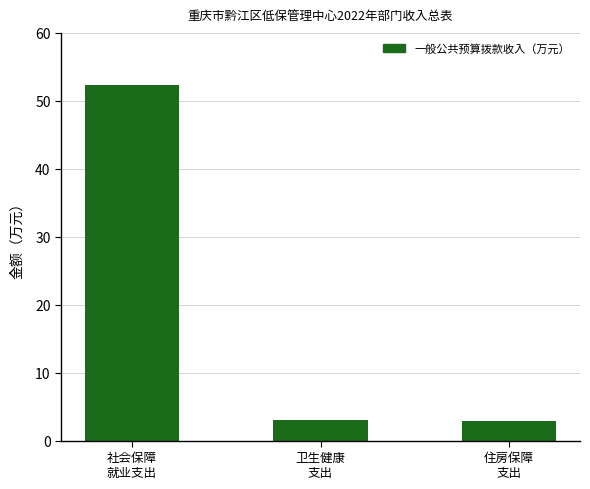

What is the value of the 2nd bar from the left?

3.0